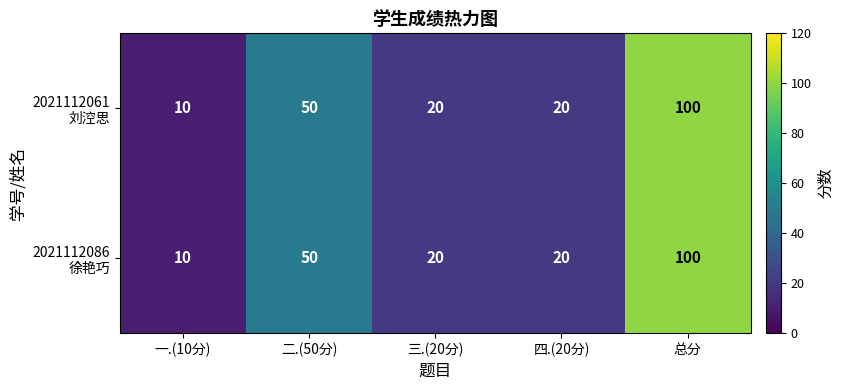

What is the total value across all series at 三.(20分)?

40